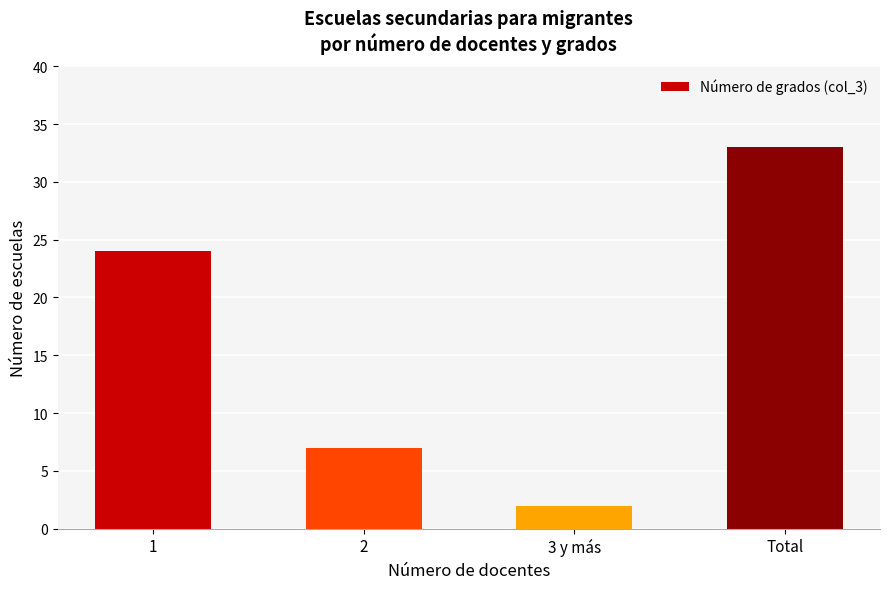

Read the value at 2.

7